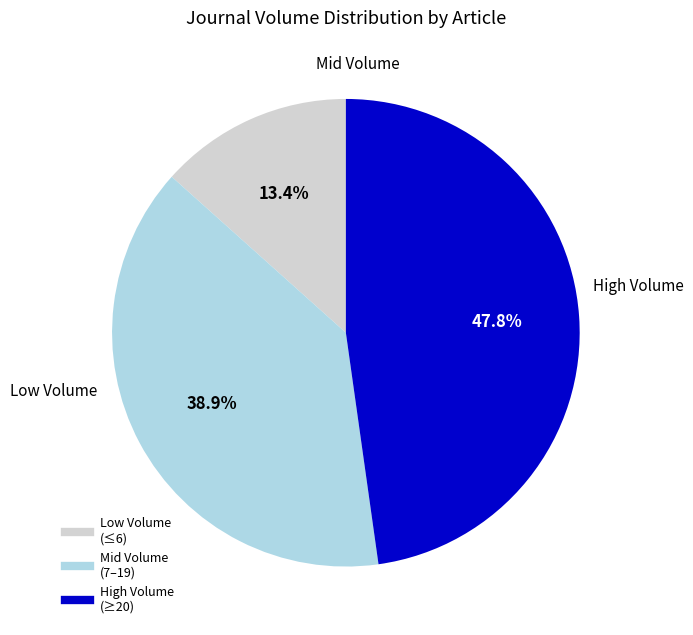

Is there a majority slice in this chart?

No